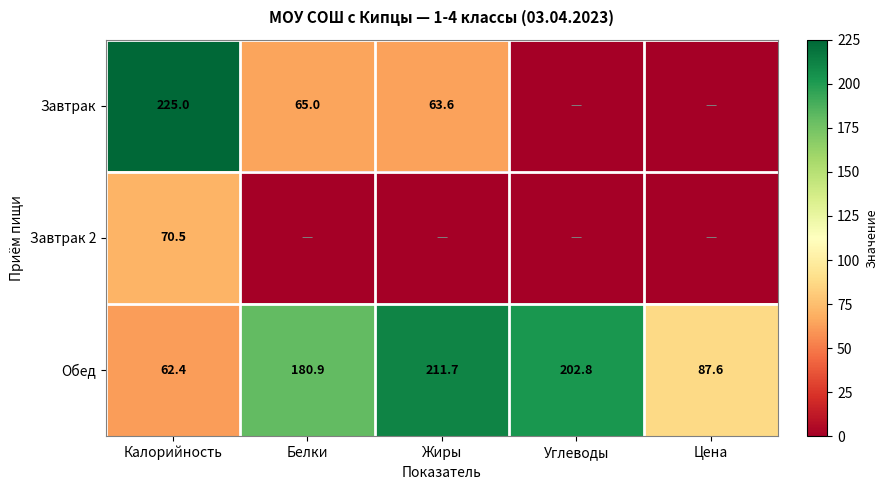

At which label does Обед first exceed 180?

Белки